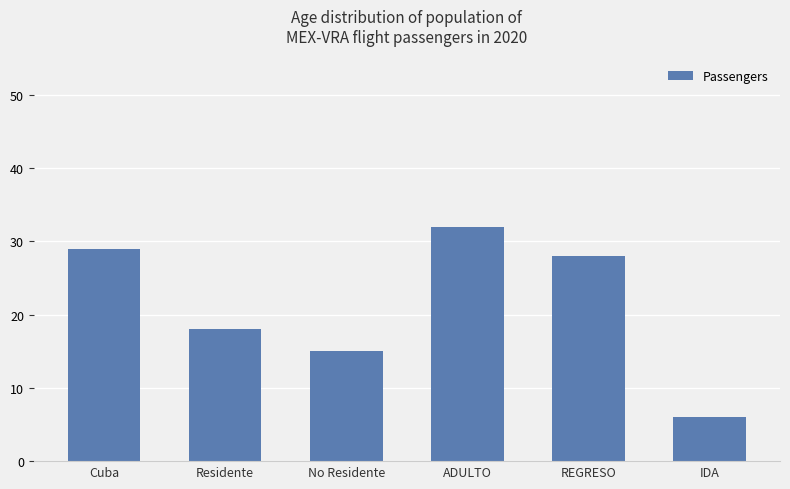

What is the label of the 6th bar from the left?

IDA